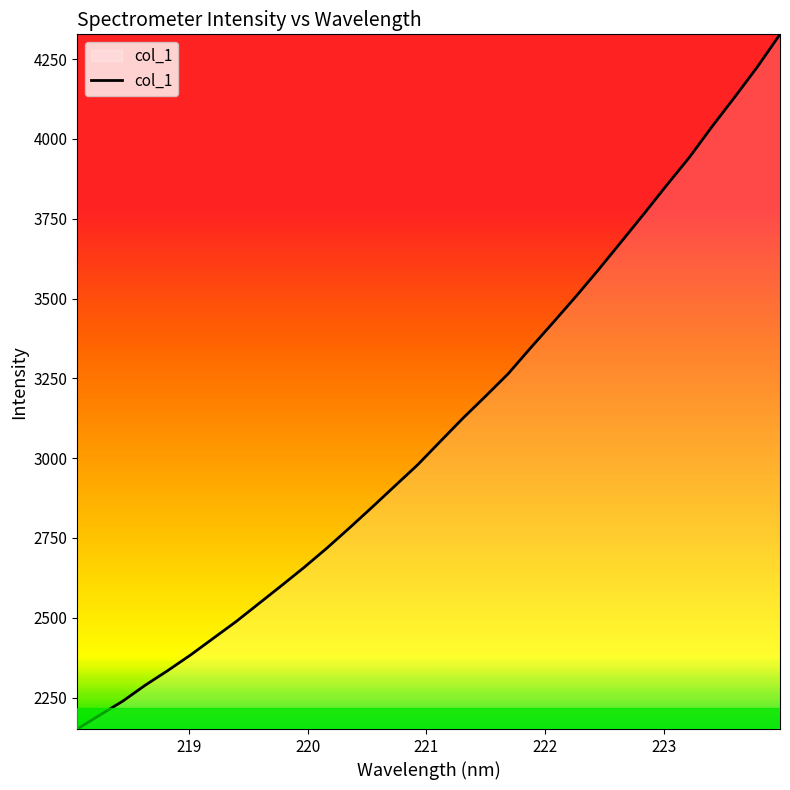

What is the average value?

3094.7